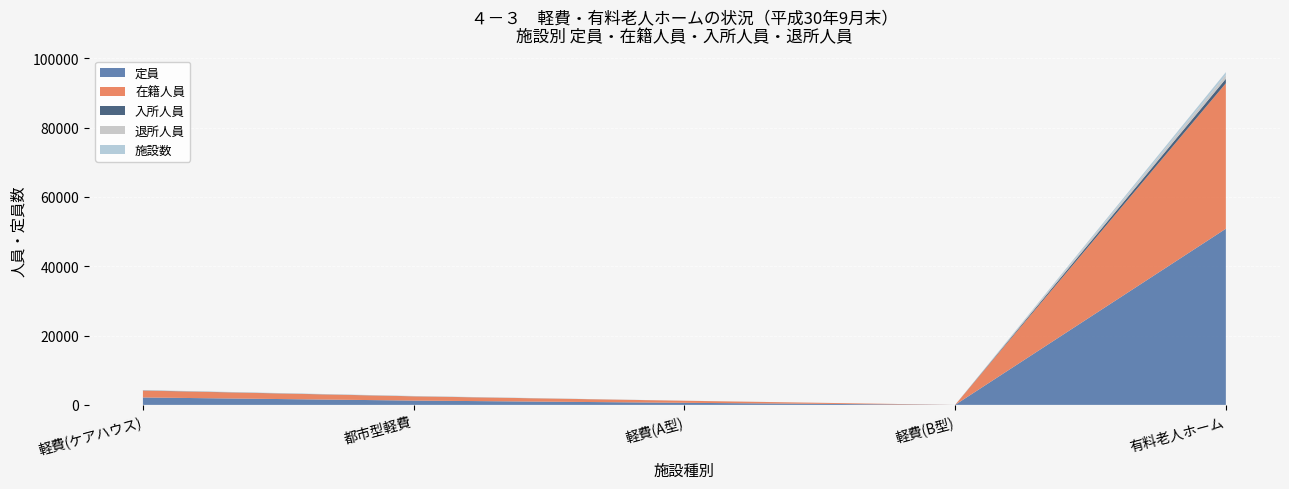

What is the maximum value for 定員?

50831